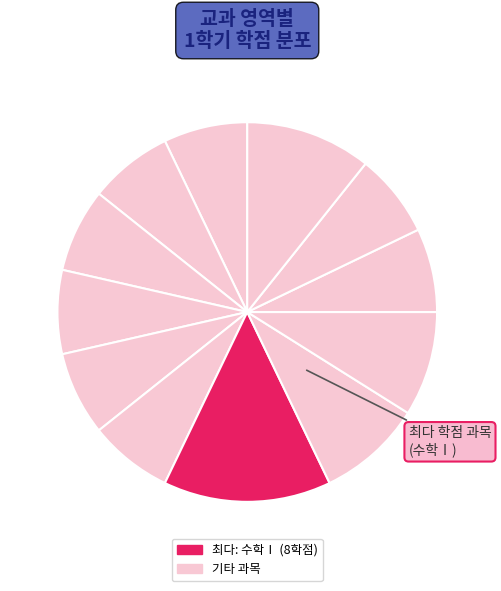

How many slices are in this pie chart?

12